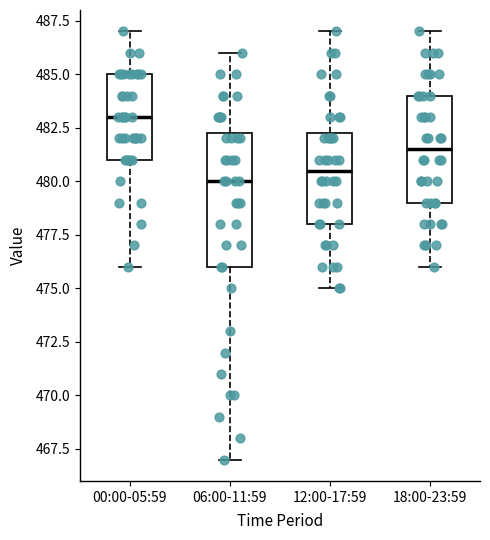

Which box's median line is the highest?

00:00-05:59